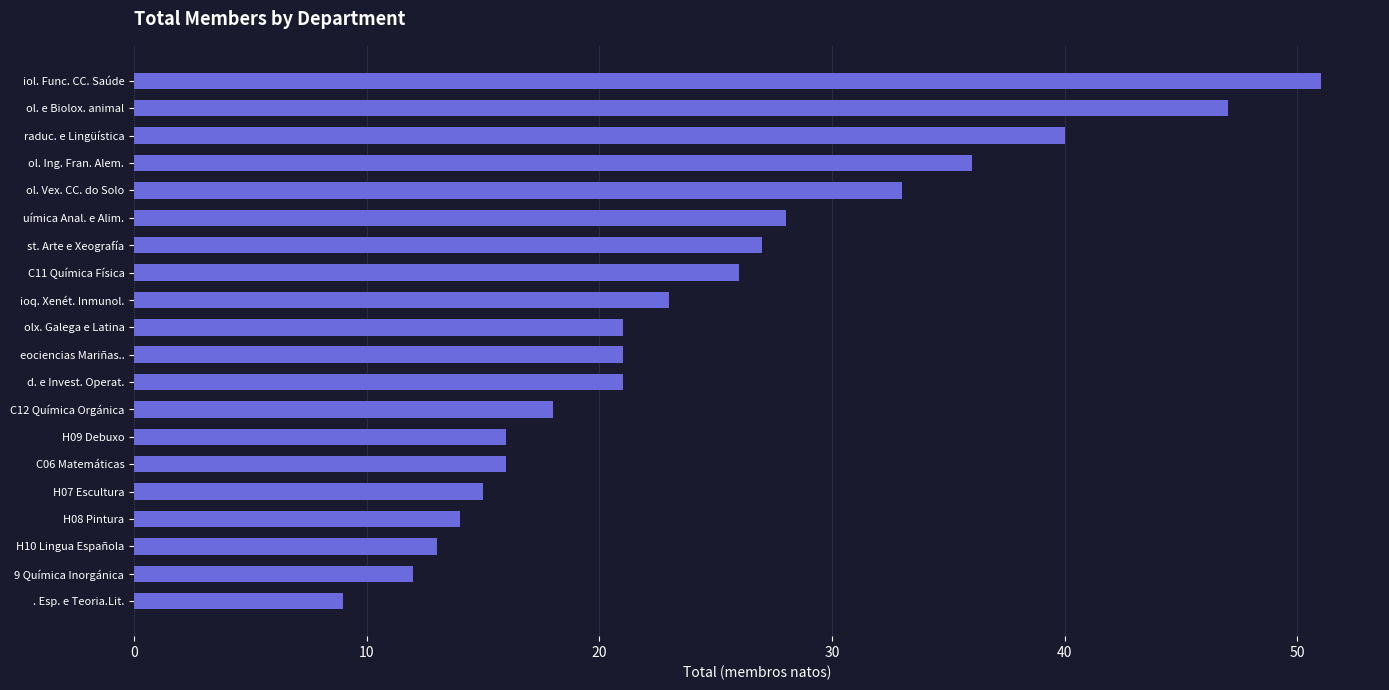

What is the average value?

24